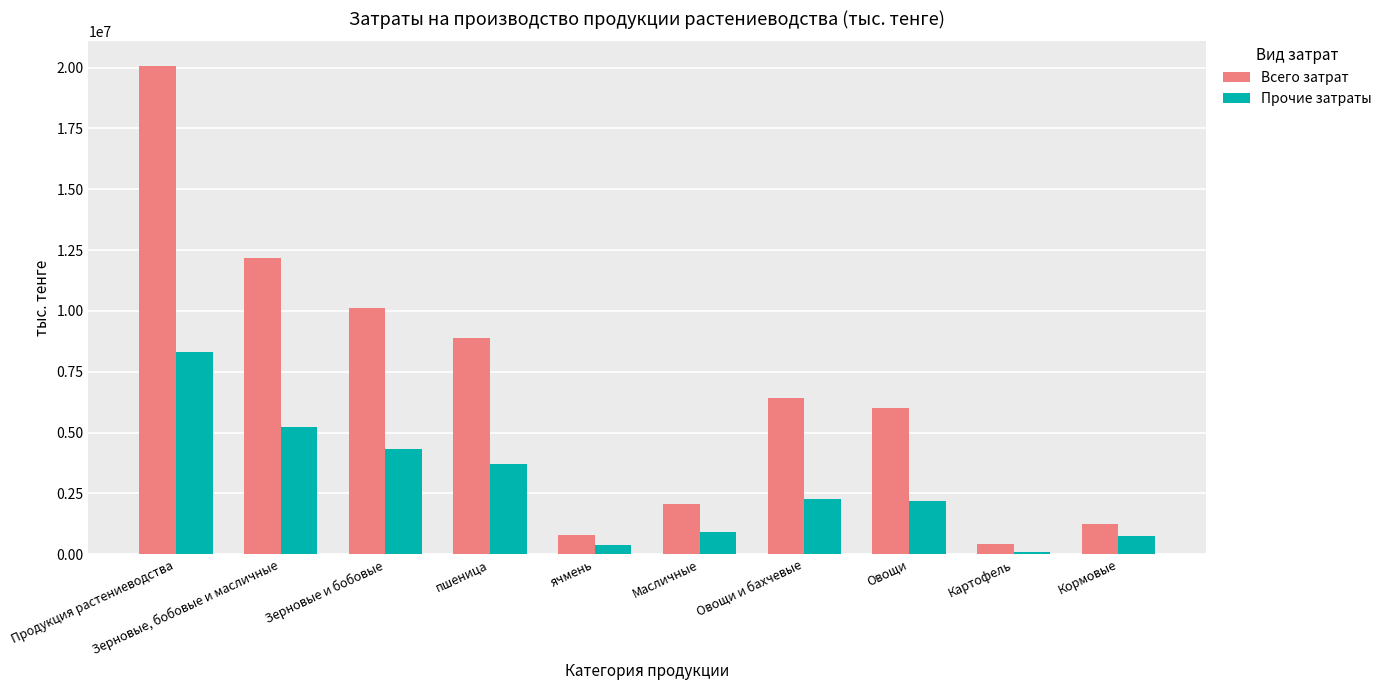

What is the maximum value shown in the chart?

20074257